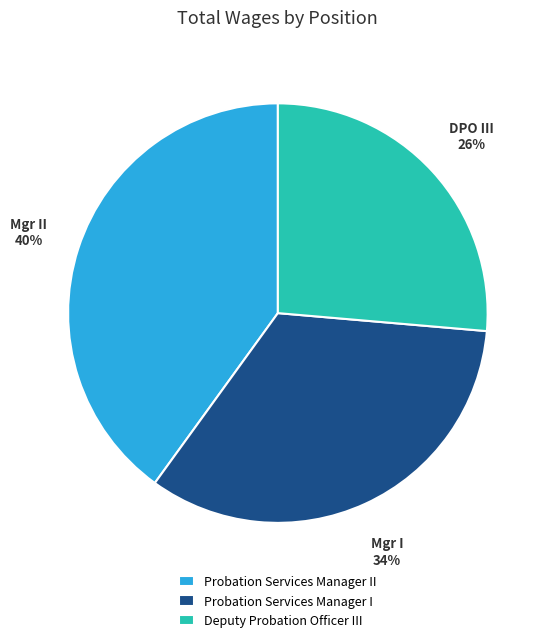

Does any single category account for the majority?

No